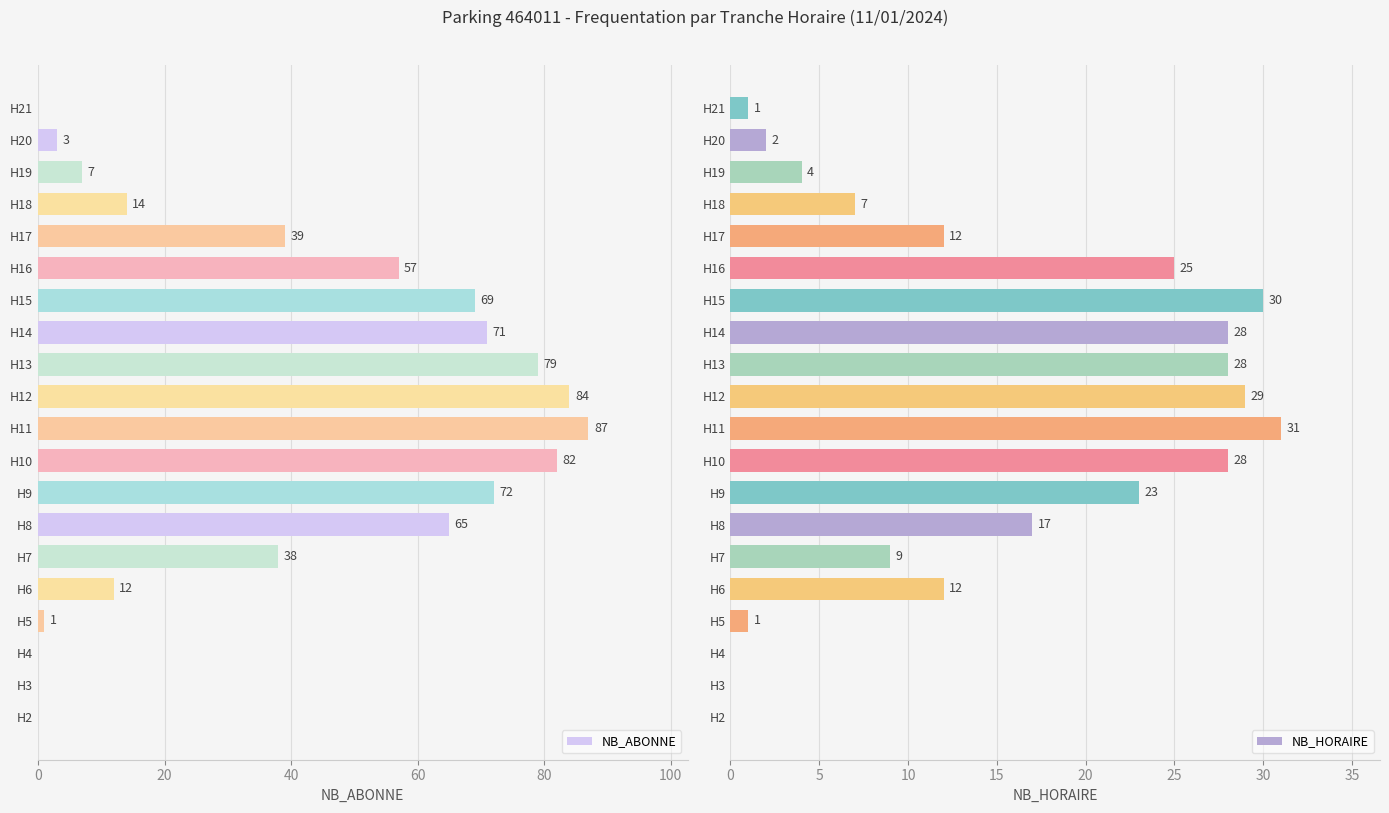

Which series has the largest range (max minus min)?

NB_ABONNE